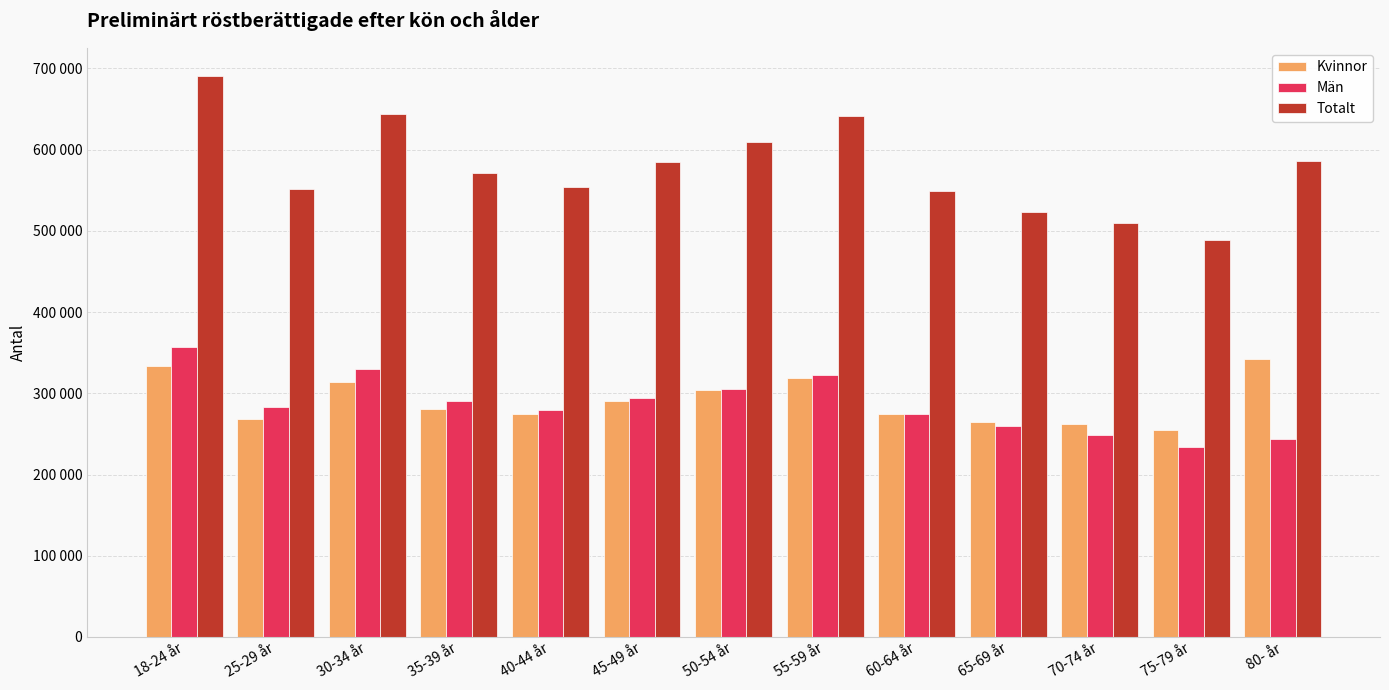

Reading left to right, what are all the values shown in this chart?

Kvinnor: 333964	268275	314453	280660	274687	290916	303816	318424	274337	264454	261618	254413	341745
Män: 356940	283665	329784	290155	279187	293642	305494	323120	274505	259340	248483	234065	243764
Totalt: 690904	551940	644237	570815	553874	584558	609310	641544	548842	523794	510101	488478	585509